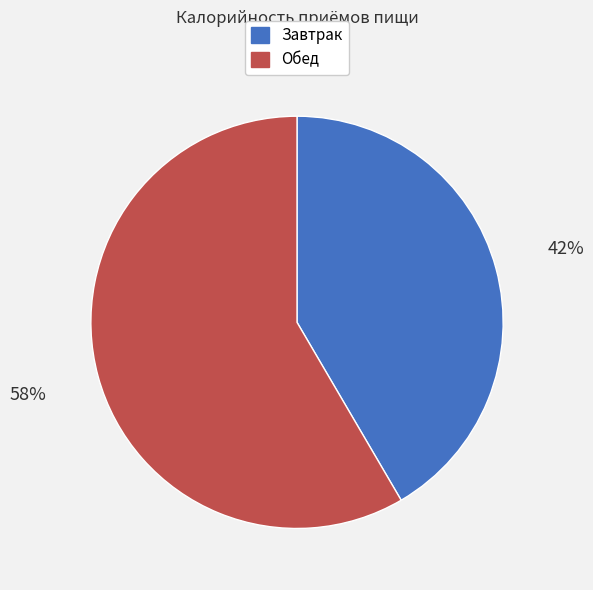

True or false: Завтрак accounts for 52% of the total.

False